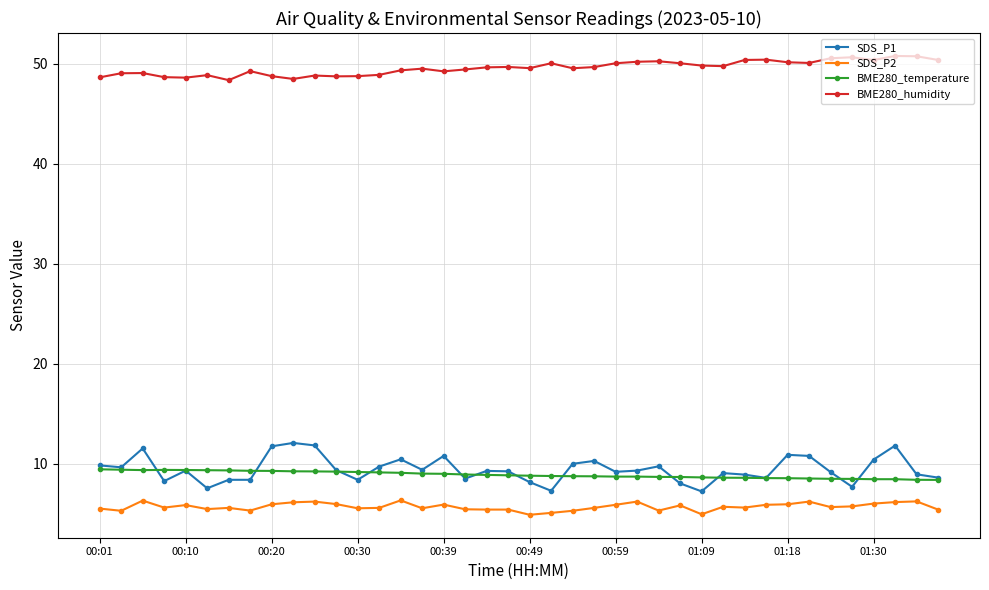

True or false: SDS_P1 has more than 0 interior local peaks.

True